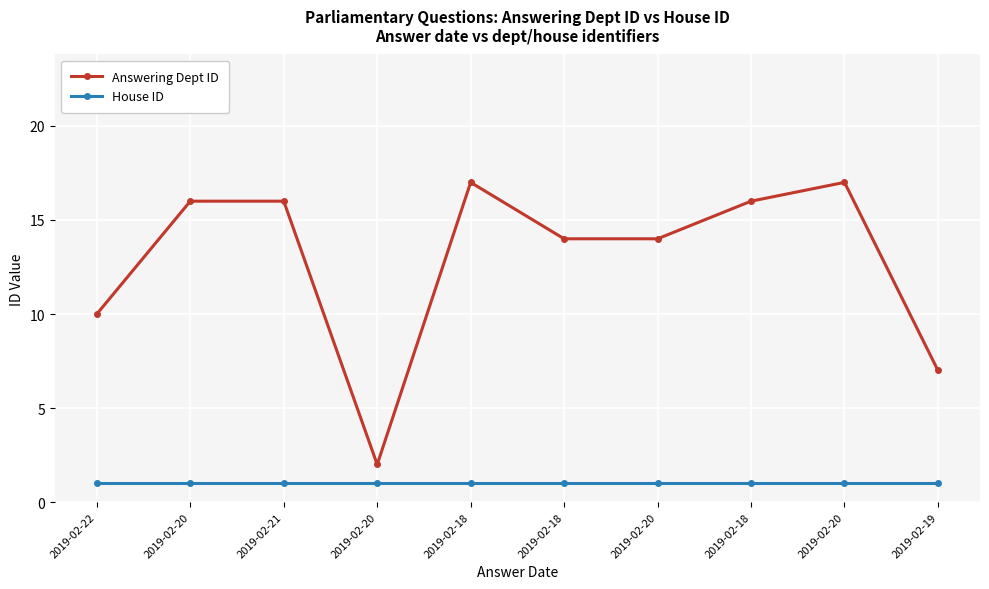

List the series in order of their overall mean, highest first.

Answering Dept ID, House ID